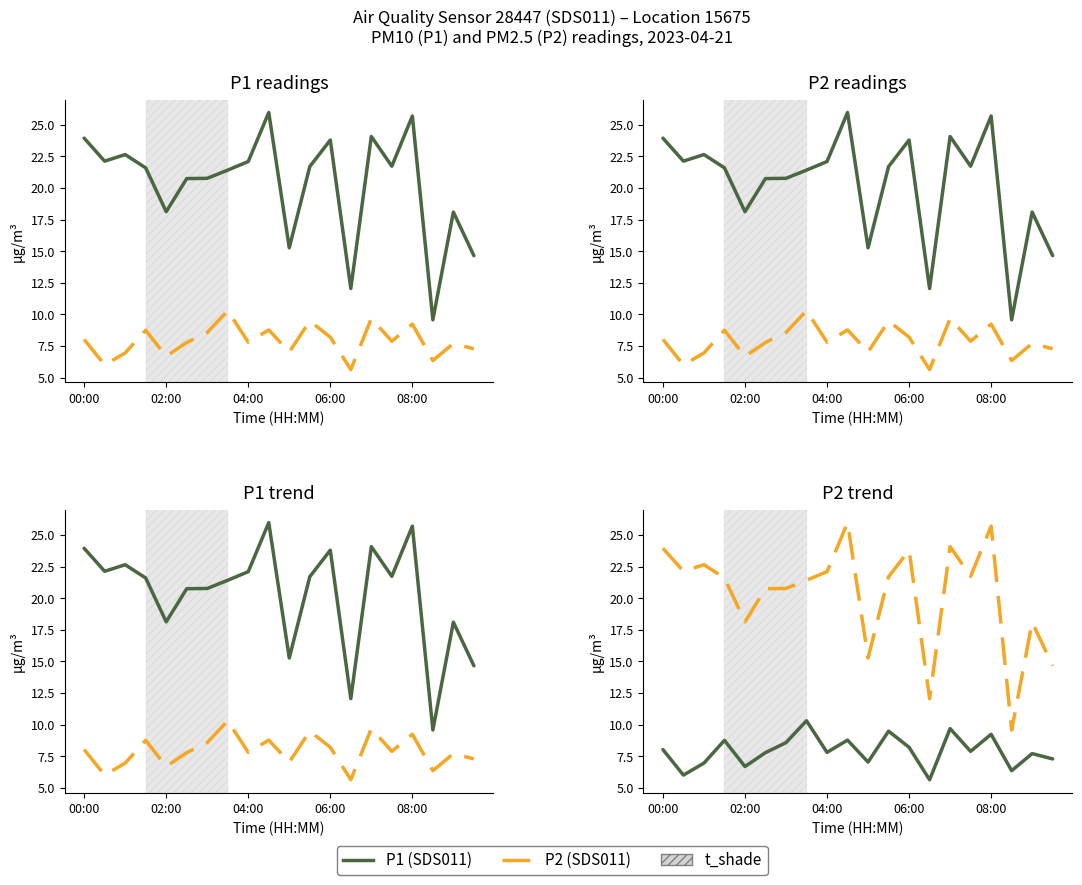

Where does the P1 (SDS011) series first go above 21?

00:00